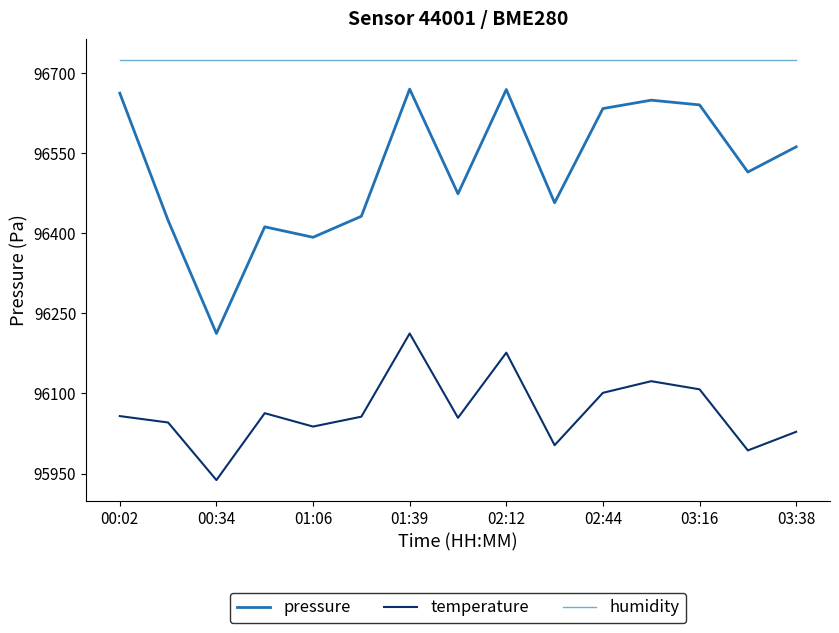

Is this an area chart (filled region under the line)?

No